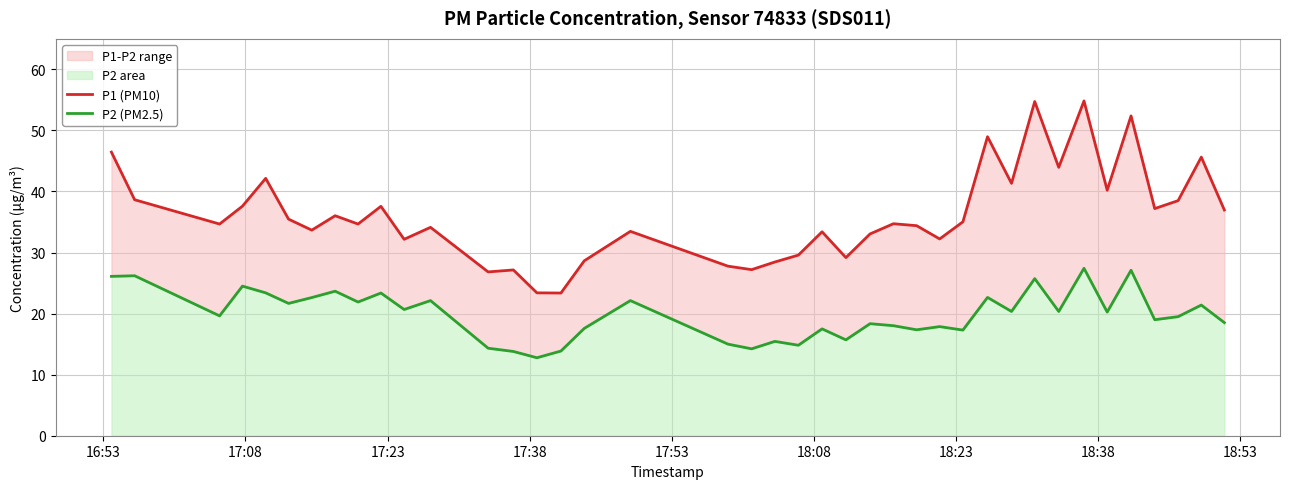

The P1 (PM10) series shows 51.4 at 17:38. True or false?

False